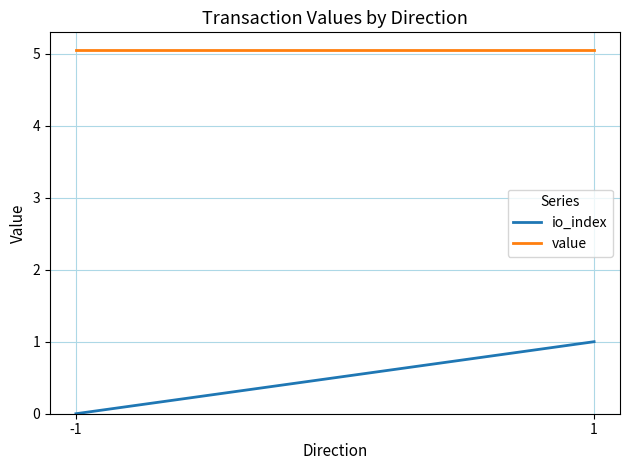

The value of io_index at -1 is 0.0. True or false?

True